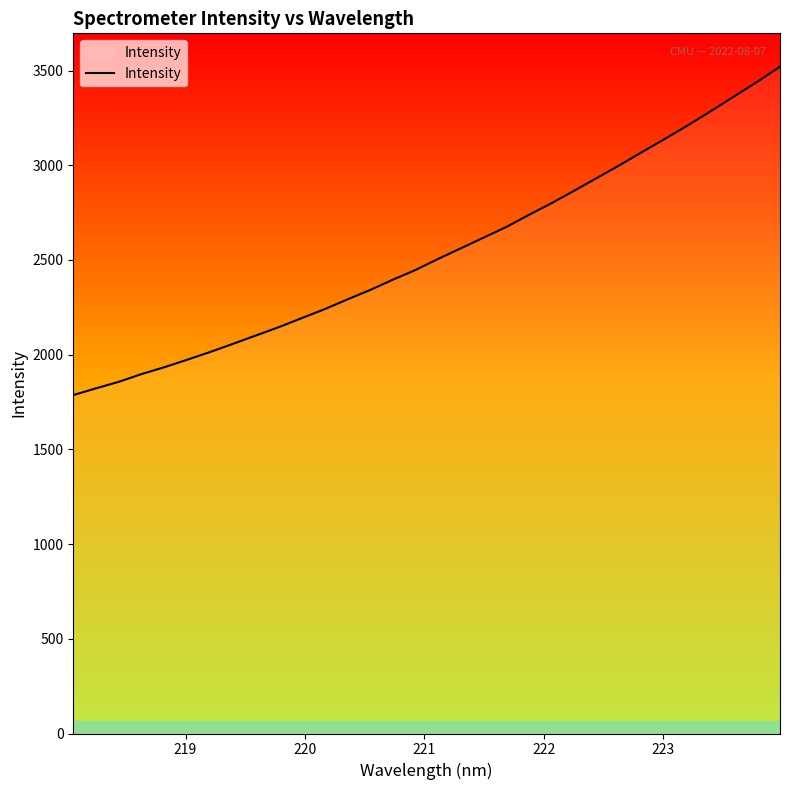

What is the smallest value displayed?

1786.6